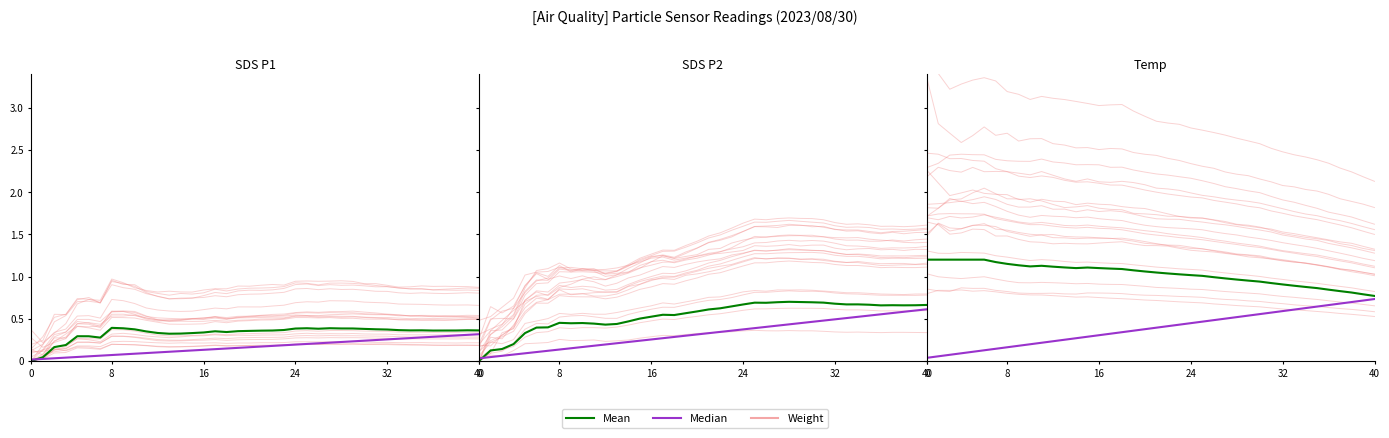

Is it true that Median equals 0.3 at 36?

False